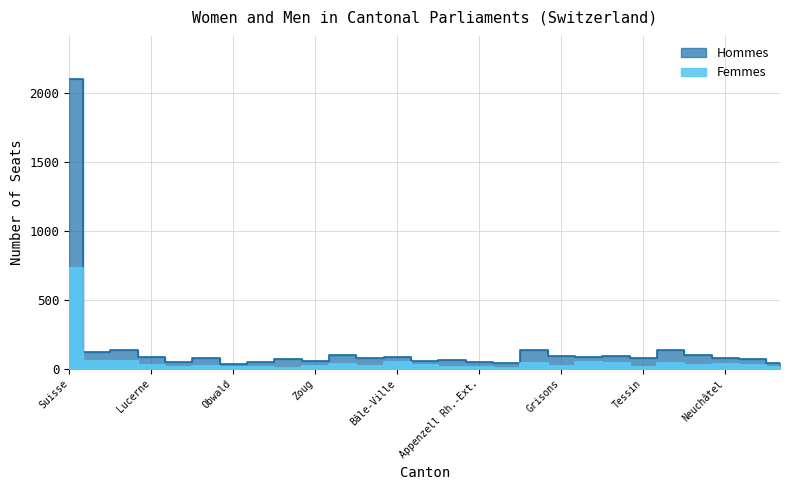

Which series has the largest total across all categories?

Hommes